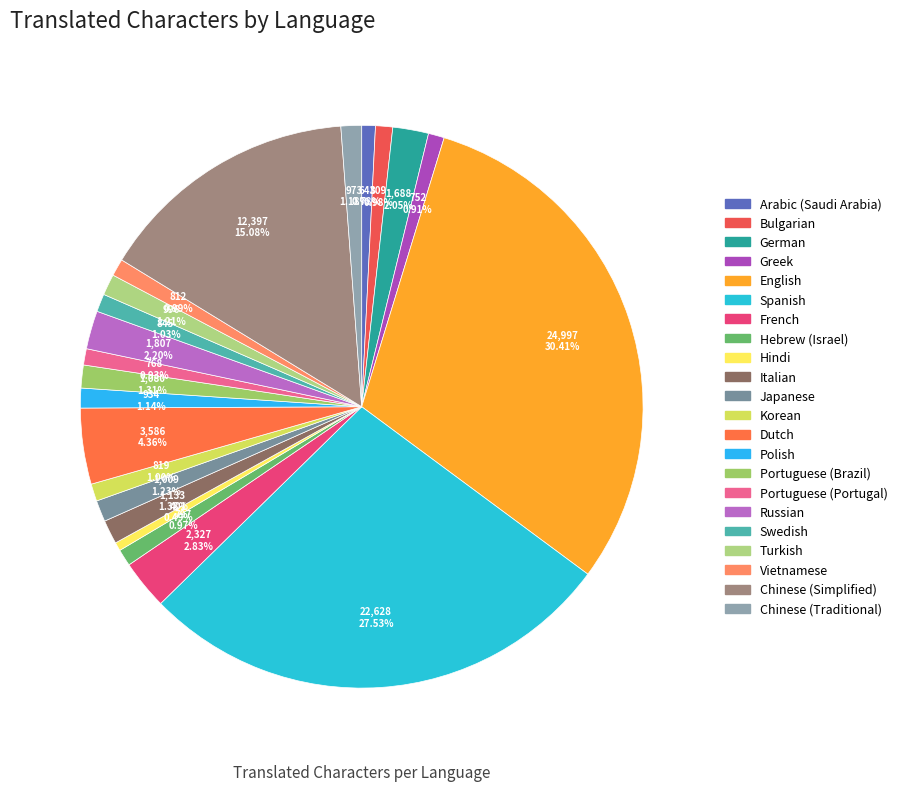

How many segments does this pie chart have?

22